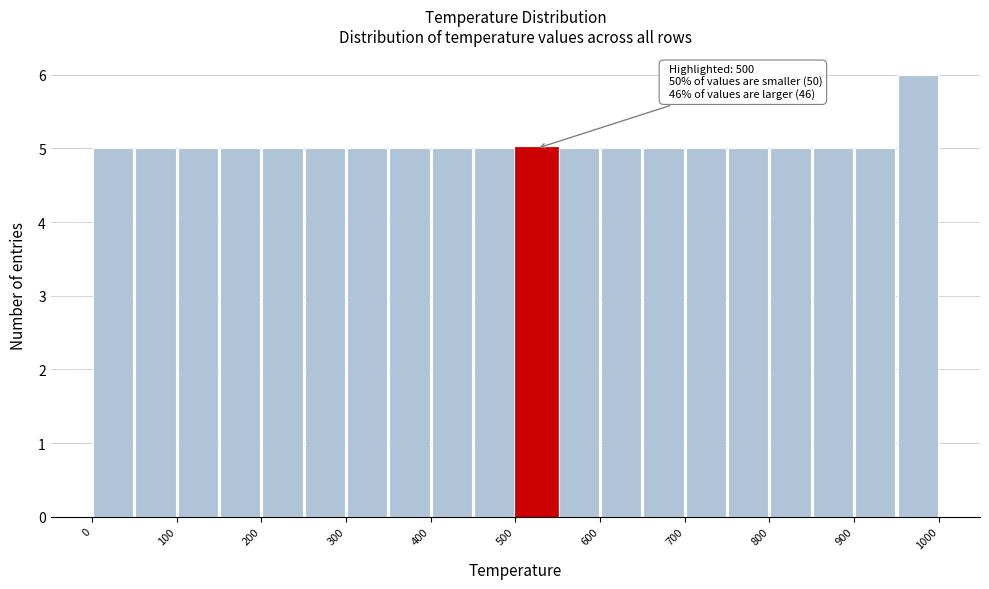

Over which range of the x-axis is the bar tallest?

950 to 1000